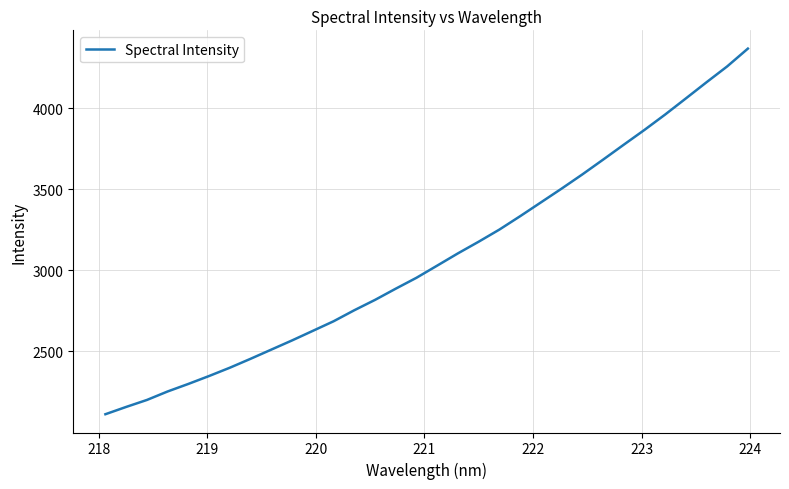

What is the sum of all values?

98555.0